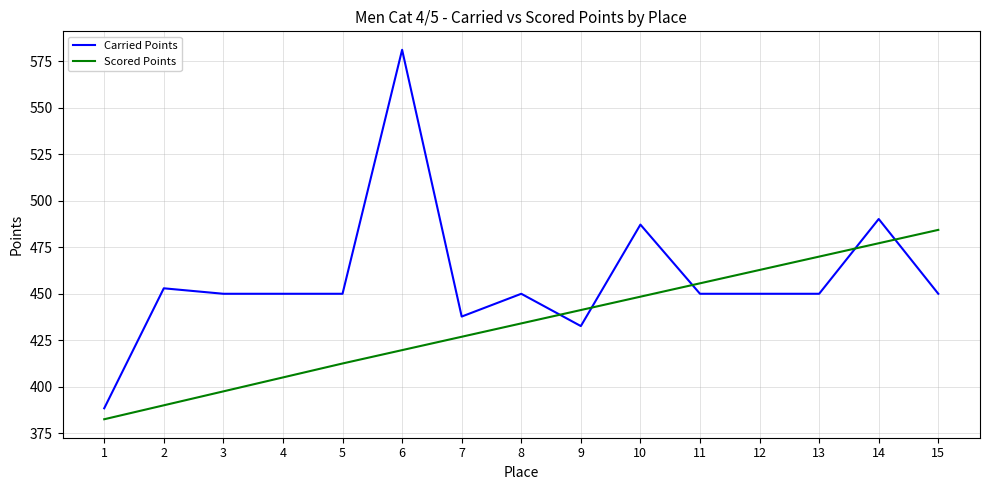

The value of Scored Points at 14 is 477.2. True or false?

True